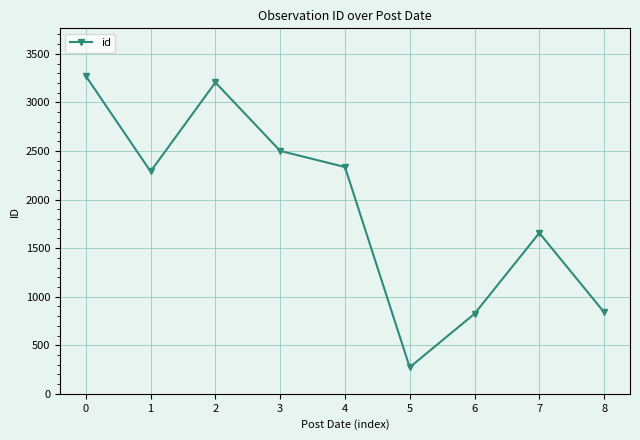

The chart shows a value of 2917 at 7. True or false?

False